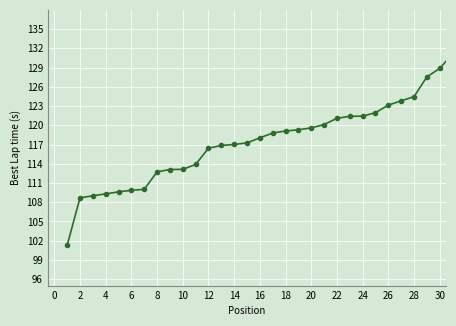

What is the minimum value shown in the chart?

101.3